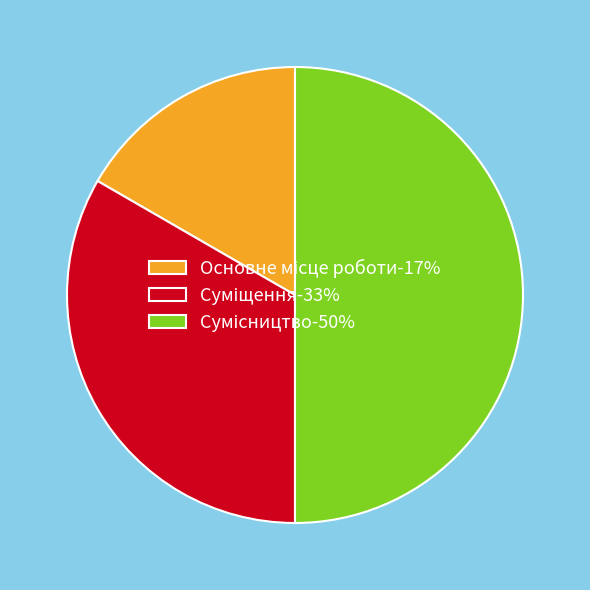

How many segments does this pie chart have?

3